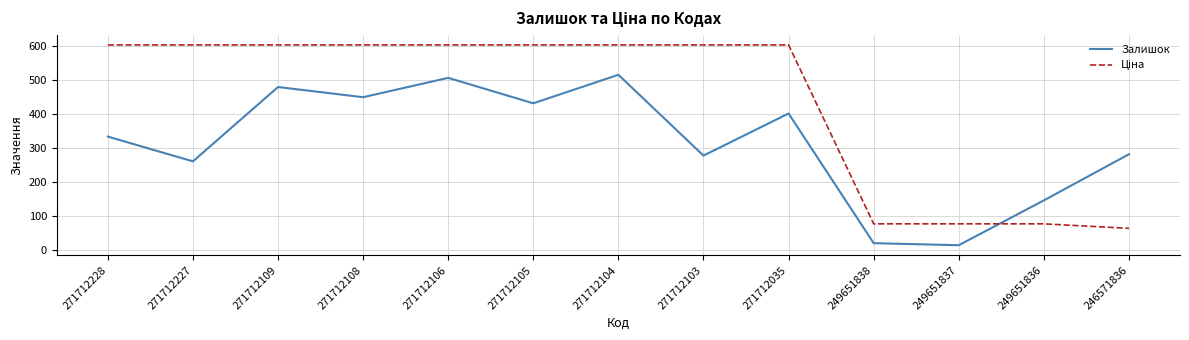

The value of Залишок at 271712227 is 396.5. True or false?

False